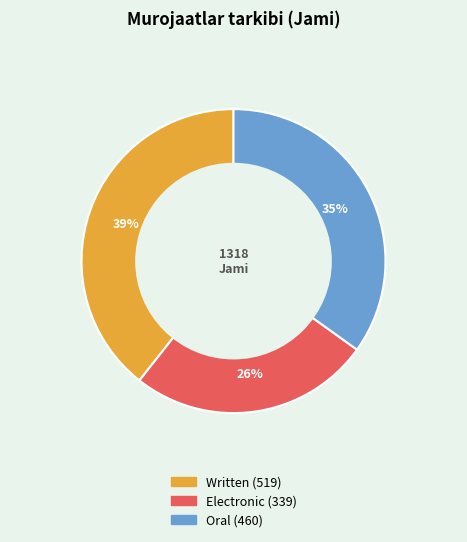

What is the ratio of the value at Oral to the value at Written?

0.9